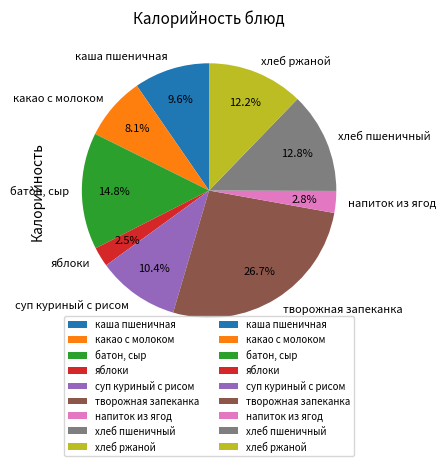

To the nearest percent, what portion does хлеб пшеничный represent?

13%